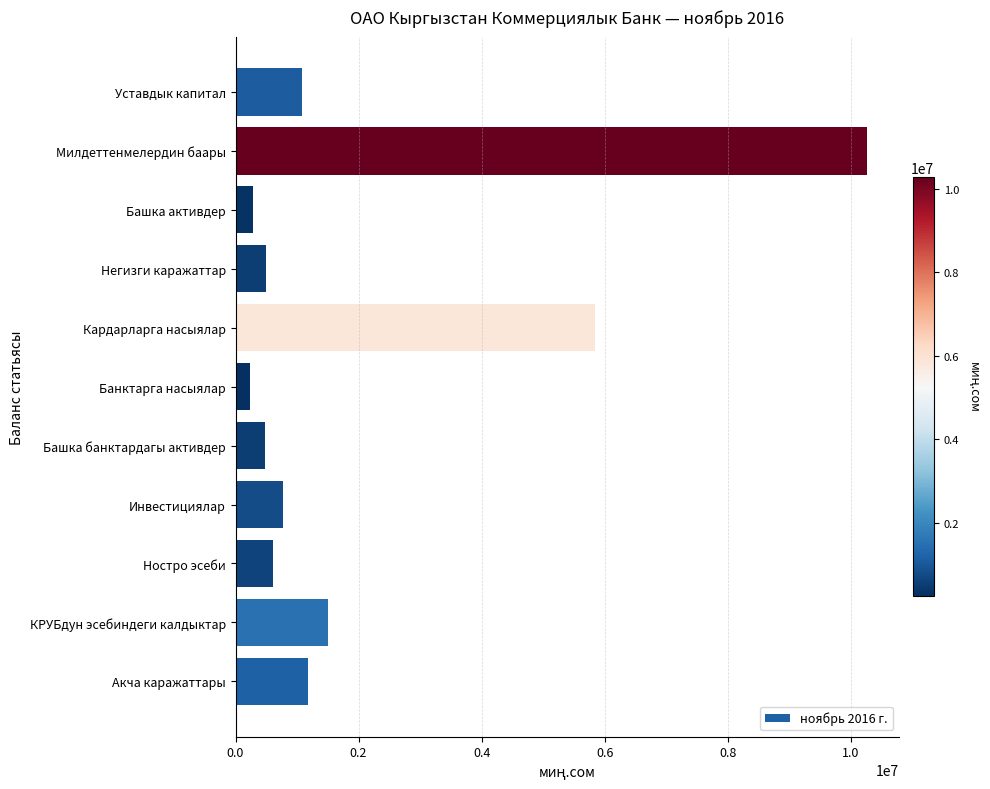

How many data points are less than 767226?

5